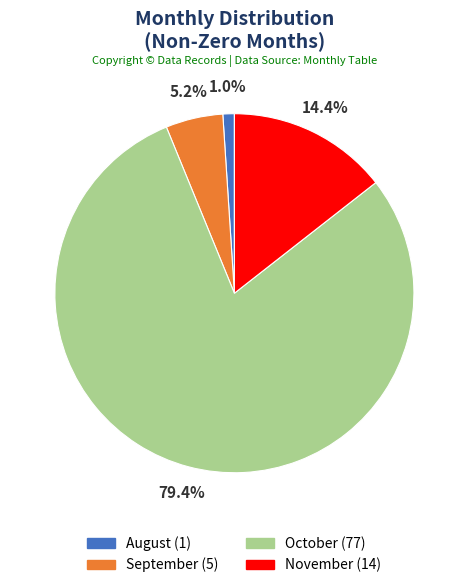

What percentage is the September slice, to the nearest percent?

5%